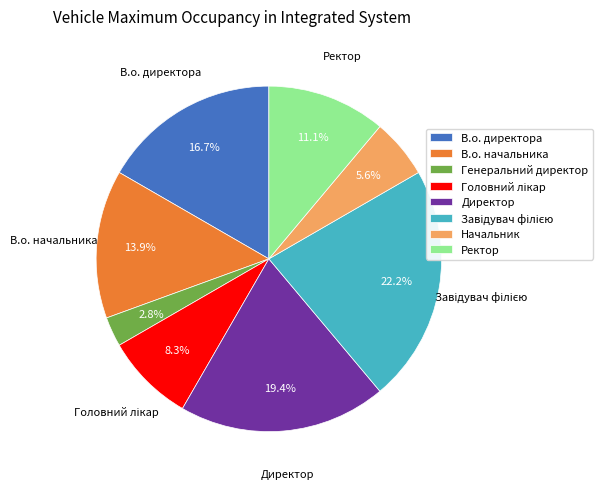

Approximately how many times larger is the value at В.о. начальника compared to Начальник?

2.5